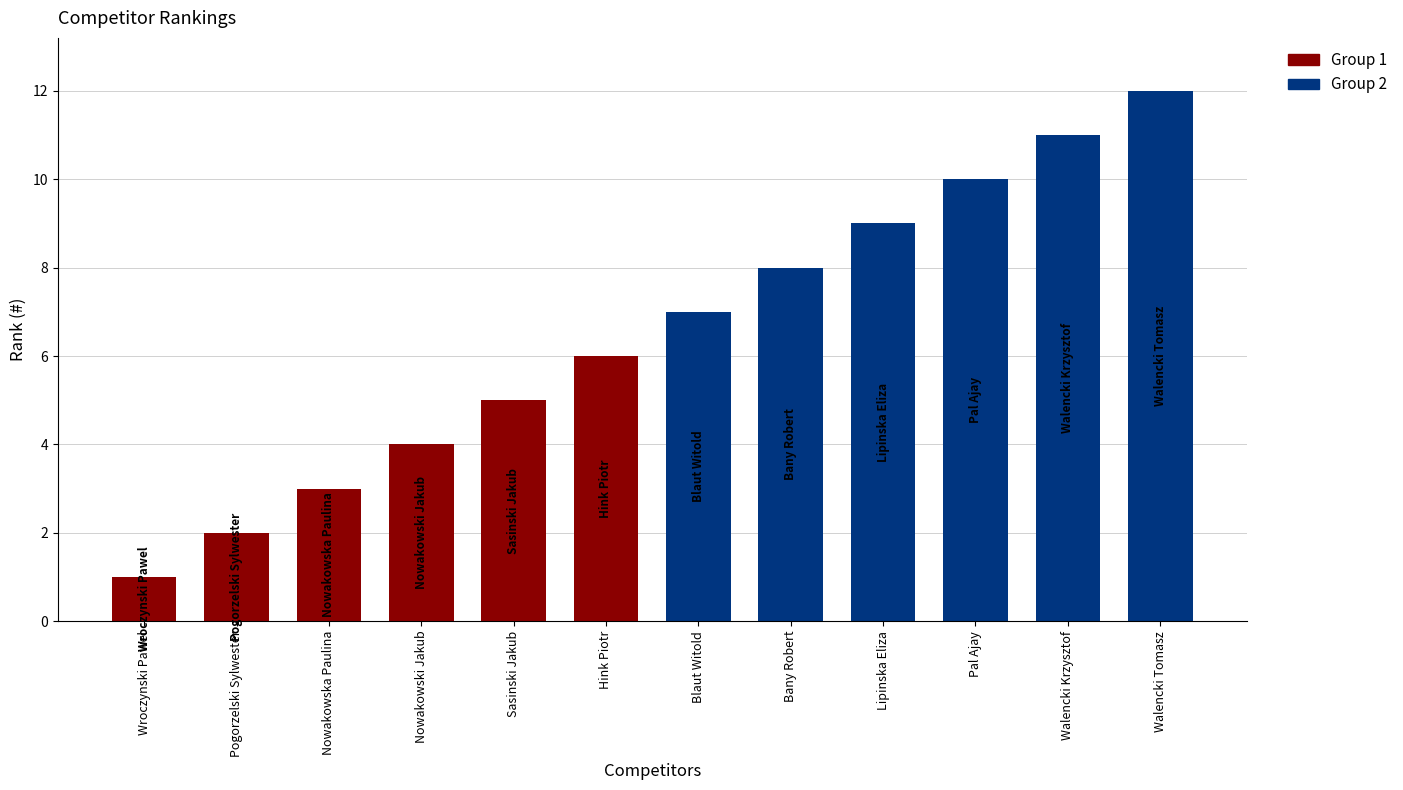

What is the smallest value displayed?

1